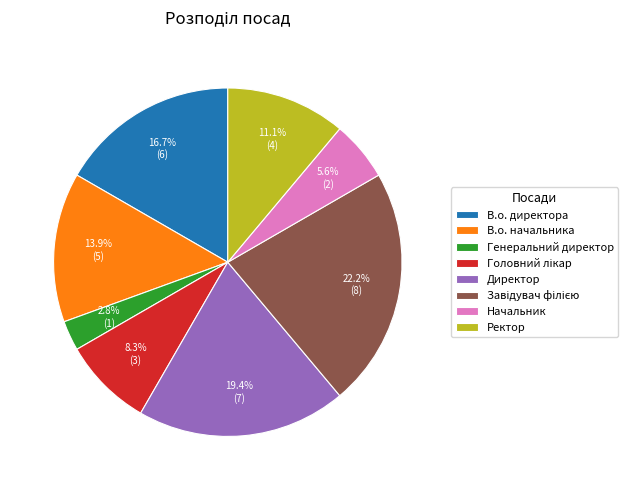

To the nearest percent, what is the average slice percentage?

12%